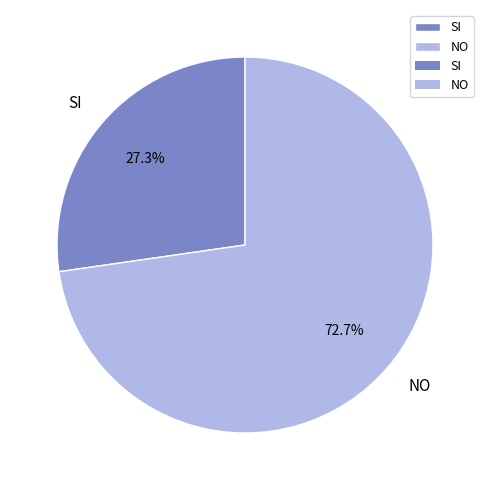

Is NO the majority of the pie?

Yes